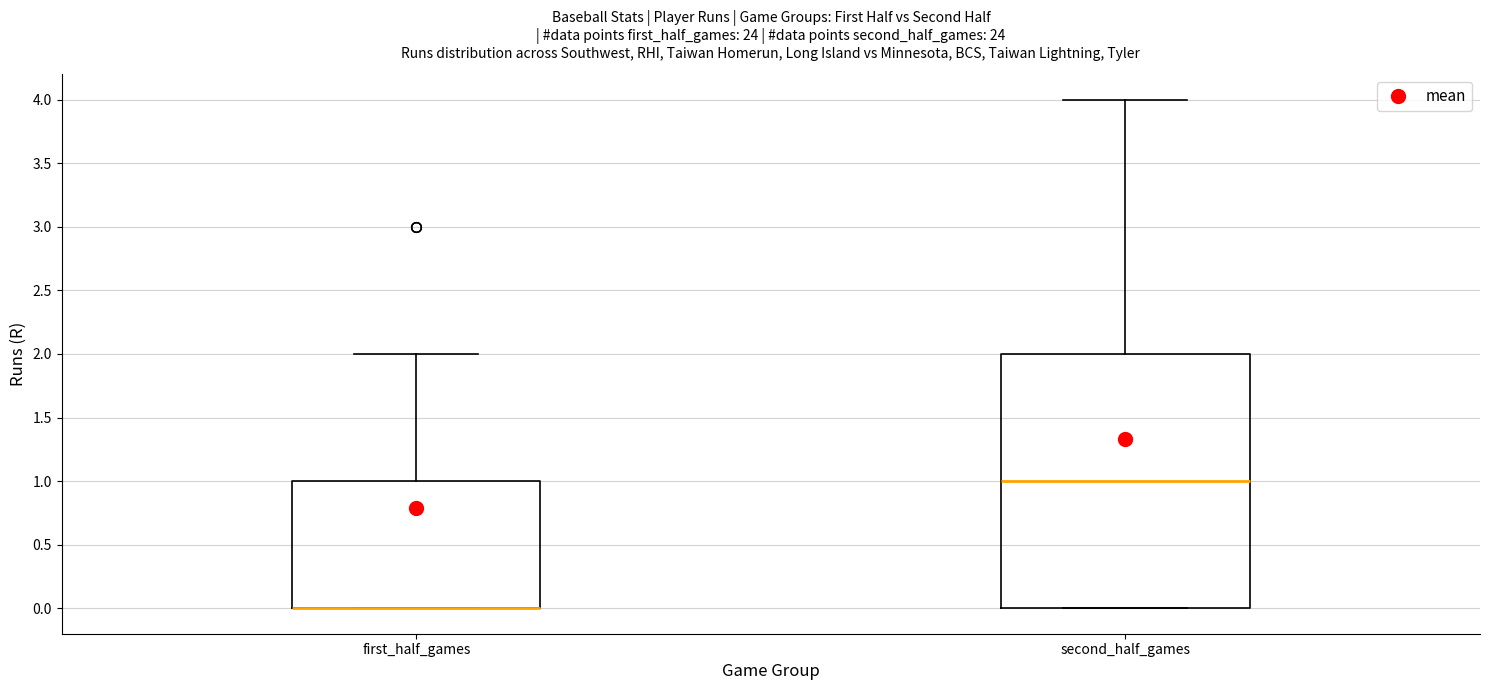

Which box is the tallest, from its lower edge to its upper edge?

second_half_games